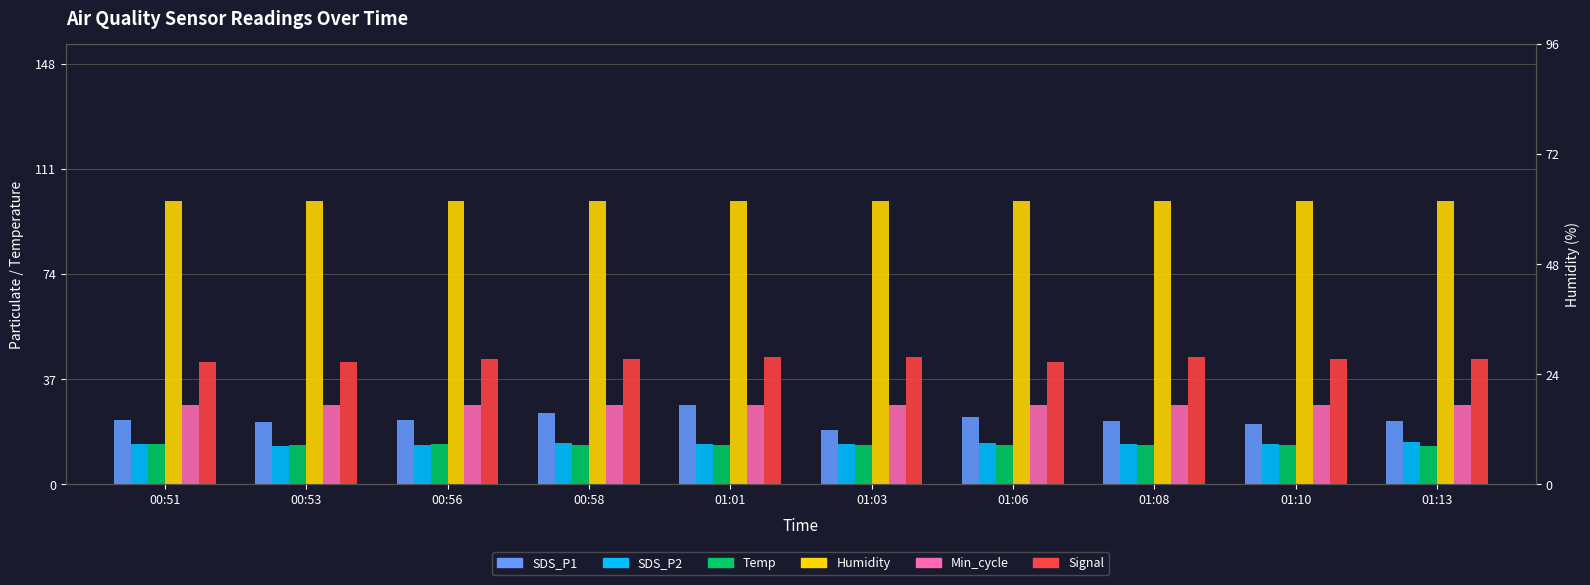

Does the chart contain any negative values?

No